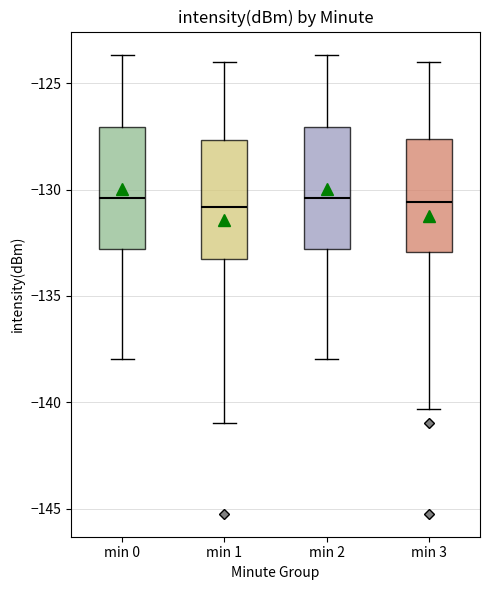

Reading left to right, transcribe this box plot: for each box, give where its median line is, the range the box spans, and where its two whiskers end, as read against the y-axis. The values are not printed on the chart, so give them approximately, as read against the axis.

min 0: median -130.5, box -133.0 to -127.0, whiskers -138.0 to -123.5
min 1: median -131.0, box -133.5 to -127.5, whiskers -141.0 to -124.0
min 2: median -130.5, box -133.0 to -127.0, whiskers -138.0 to -123.5
min 3: median -130.5, box -133.0 to -127.5, whiskers -140.5 to -124.0